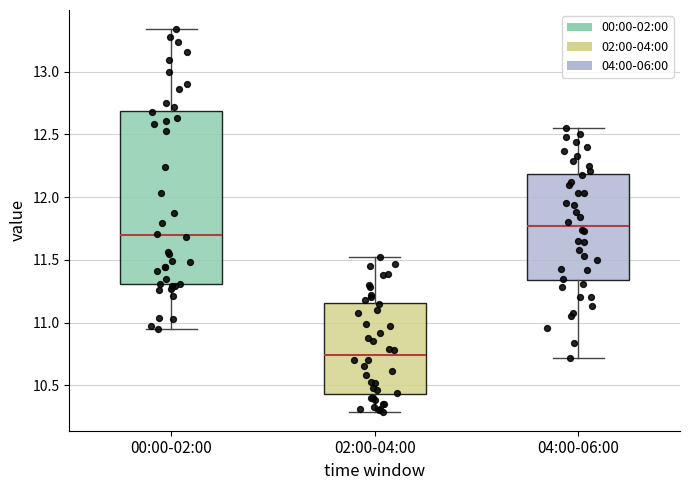

Reading left to right, transcribe this box plot: for each box, give where its median line is, the range the box spans, and where its two whiskers end, as read against the y-axis. The values are not printed on the chart, so give them approximately, as read against the axis.

00:00-02:00: median 11.70, box 11.30 to 12.70, whiskers 10.95 to 13.35
02:00-04:00: median 10.75, box 10.45 to 11.15, whiskers 10.30 to 11.50
04:00-06:00: median 11.75, box 11.35 to 12.20, whiskers 10.70 to 12.55